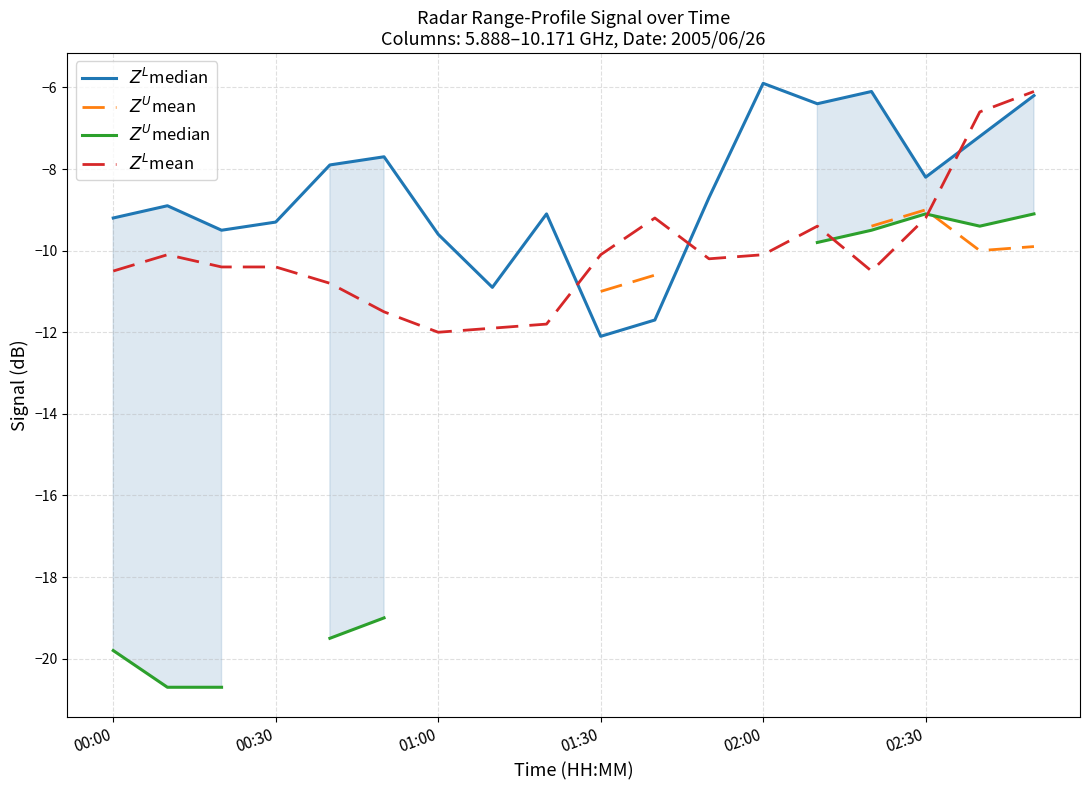

True or false: $Z^U$median and $Z^L$median cross at least once.

False